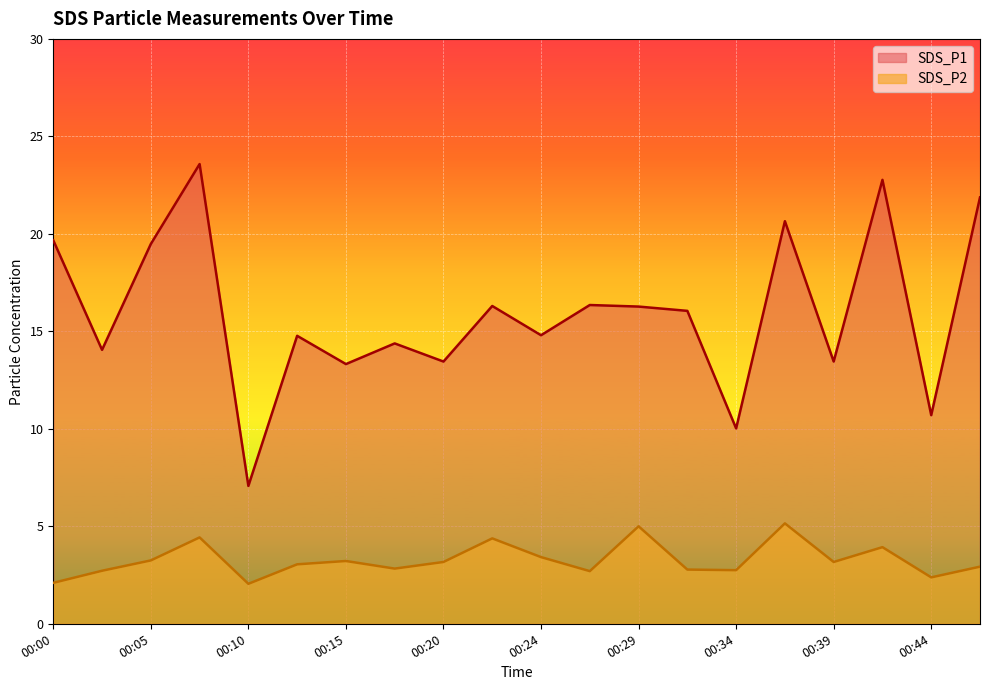

What is the value of the SDS_P1 point at the 15th from the left?

10.0